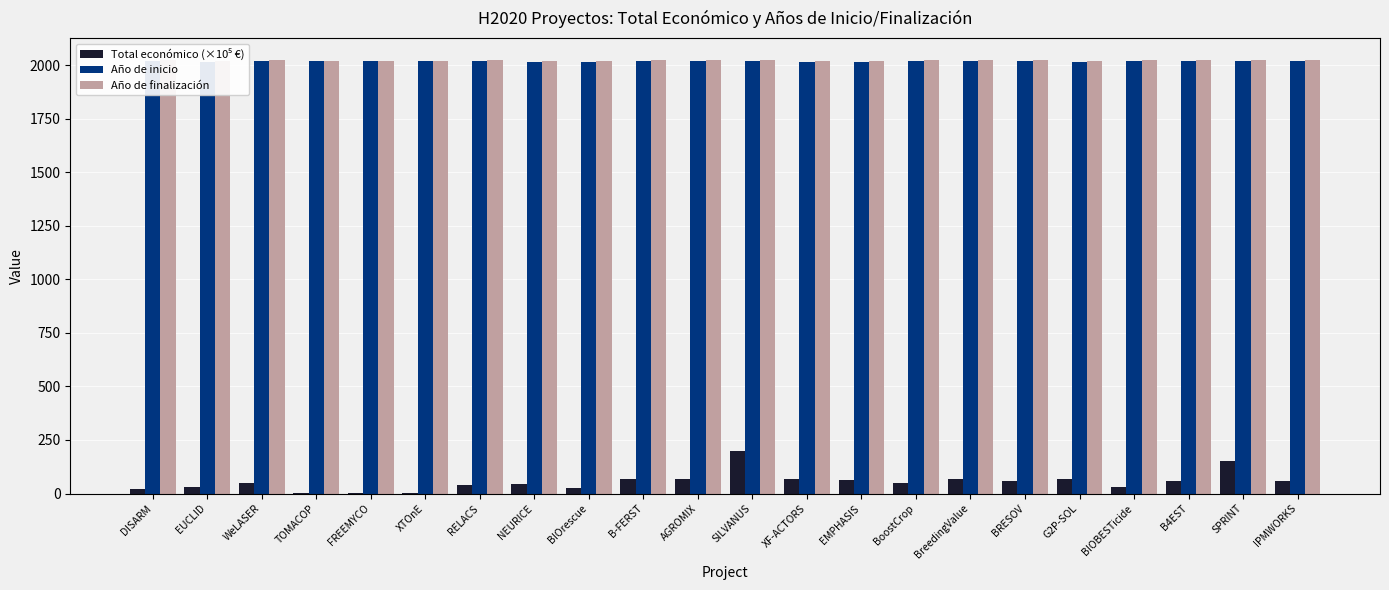

Reading left to right, what are all the values shown in this chart?

Total económico (×10⁵ €): 20.0	30.0	50.0	1.7	0.5	0.5	40.0	46.1	26.4	67.9	70.0	199.0	69.0	65.3	49.4	69.9	59.6	68.9	30.7	60.0	149.9	60.0
Año de inicio: 2019.0	2015.0	2020.0	2019.0	2019.0	2017.0	2018.0	2016.0	2016.0	2019.0	2020.0	2021.0	2016.0	2015.0	2019.0	2021.0	2018.0	2016.0	2020.0	2018.0	2020.0	2020.0
Año de finalización: 2022.0	2019.0	2023.0	2021.0	2020.0	2017.0	2022.0	2020.0	2019.0	2024.0	2024.0	2025.0	2021.0	2019.0	2023.0	2025.0	2023.0	2021.0	2023.0	2022.0	2025.0	2025.0